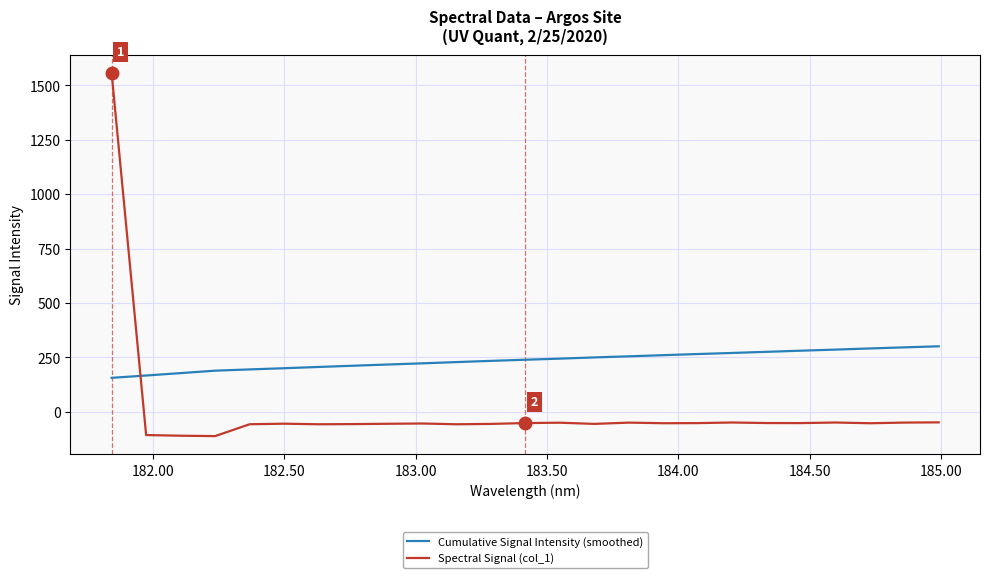

What is the difference between the maximum and minimum values in the Spectral Signal (col_1) series?

1669.1